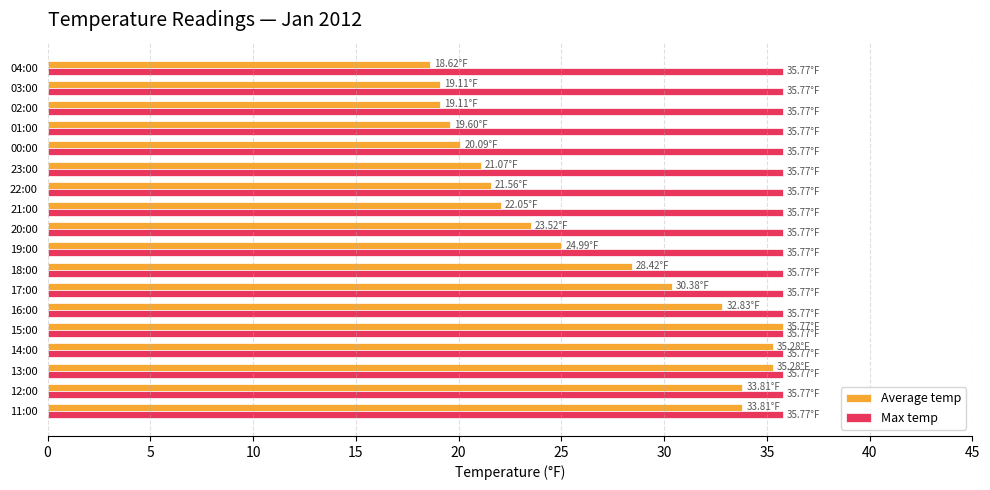

What are all the series names shown in the legend?

Average temp, Max temp